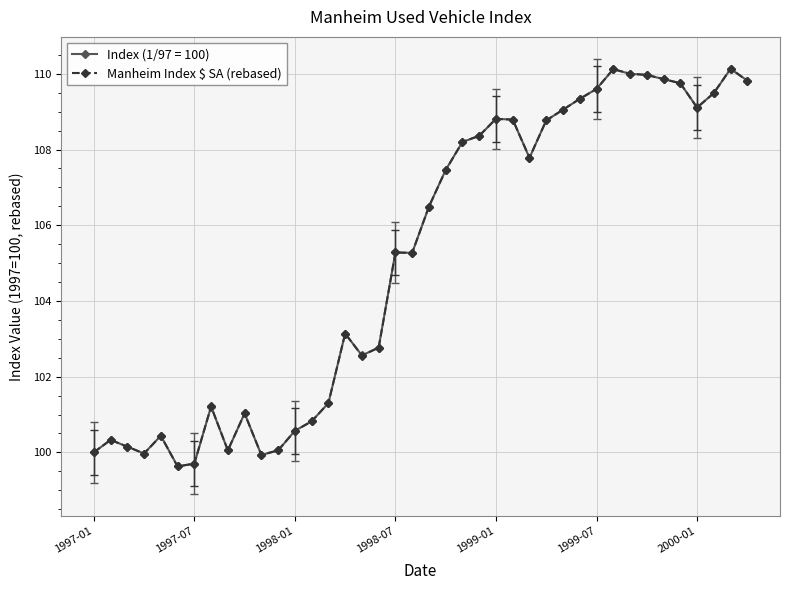

What is the greatest value displayed?

110.1